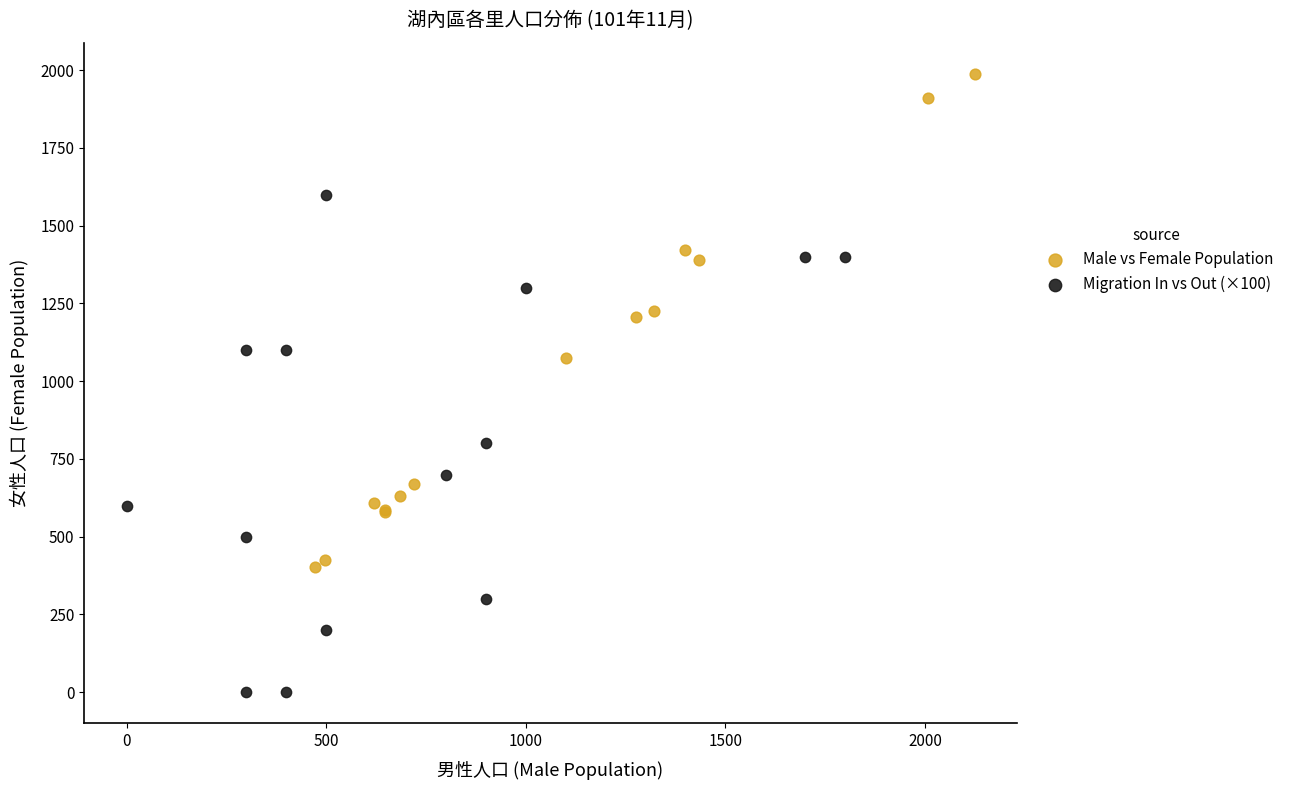

Which series contains the lowest Y value?

Migration In vs Out (×100)